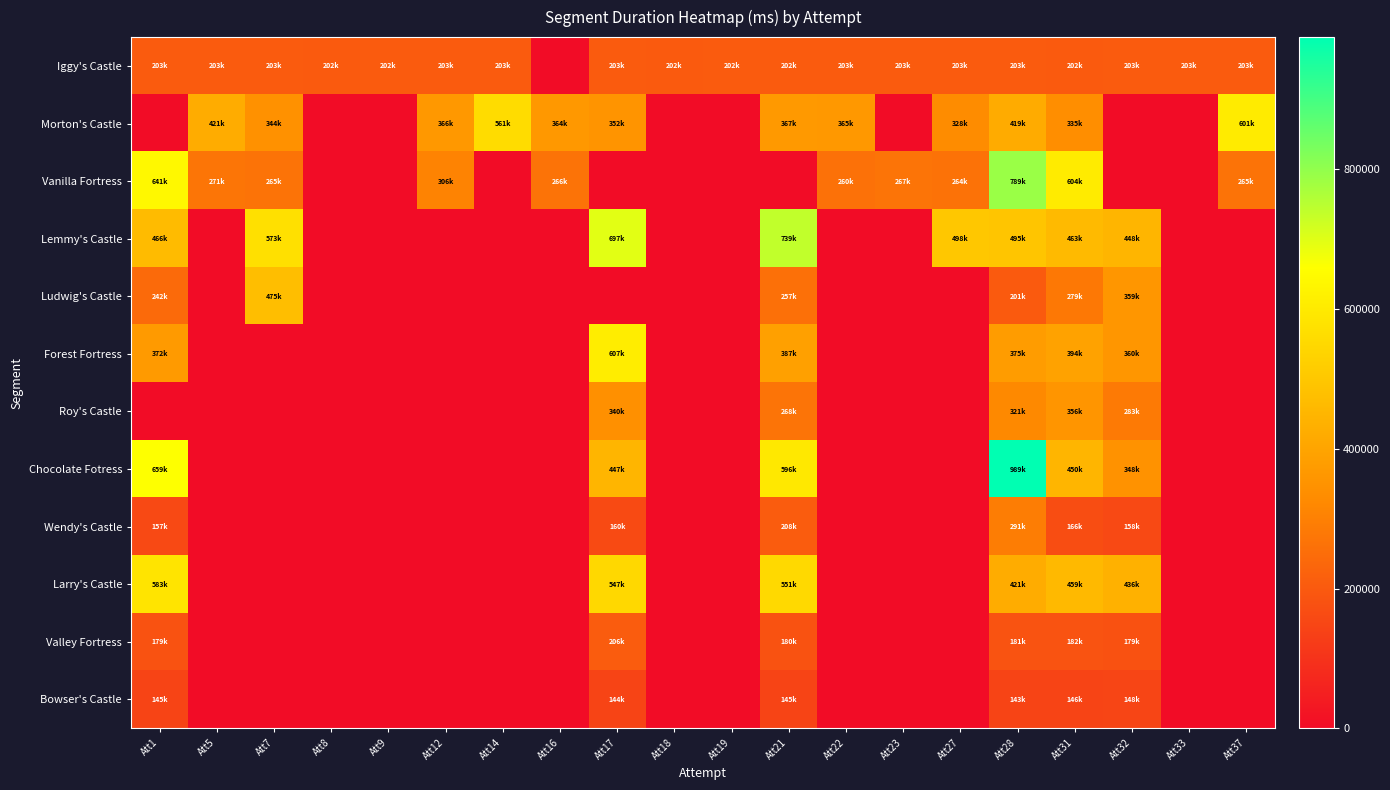

Which label corresponds to the largest value in the chart?

Att28